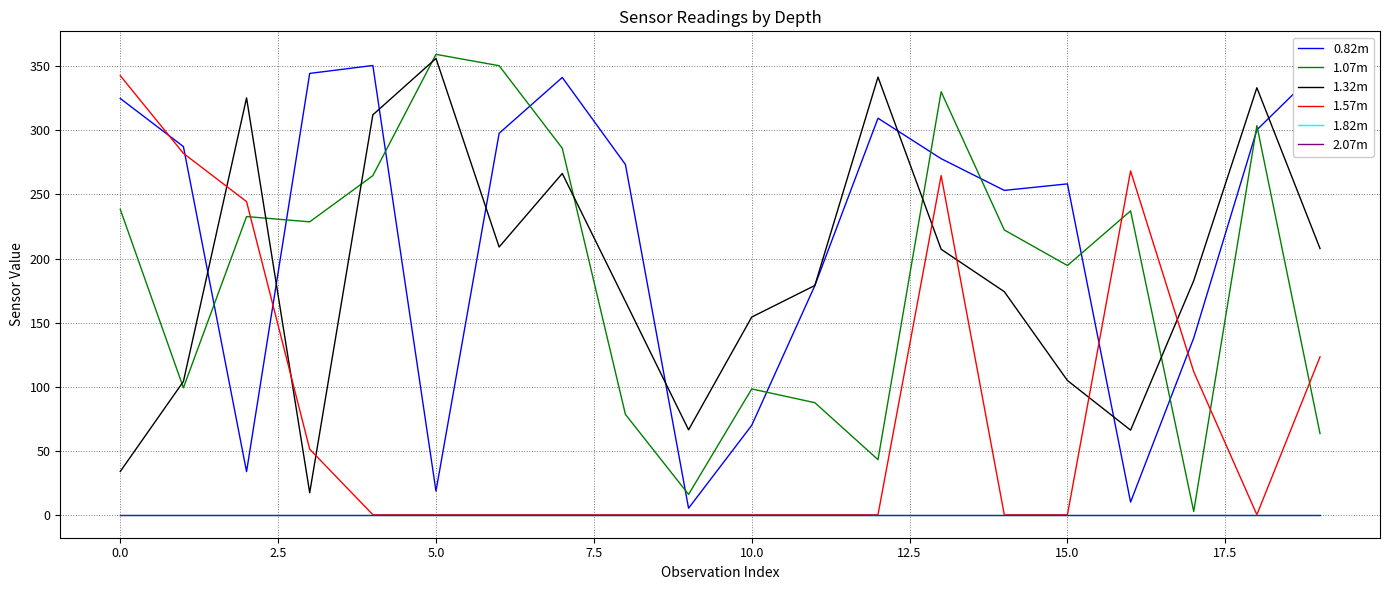

How many lines are shown in the chart?

6